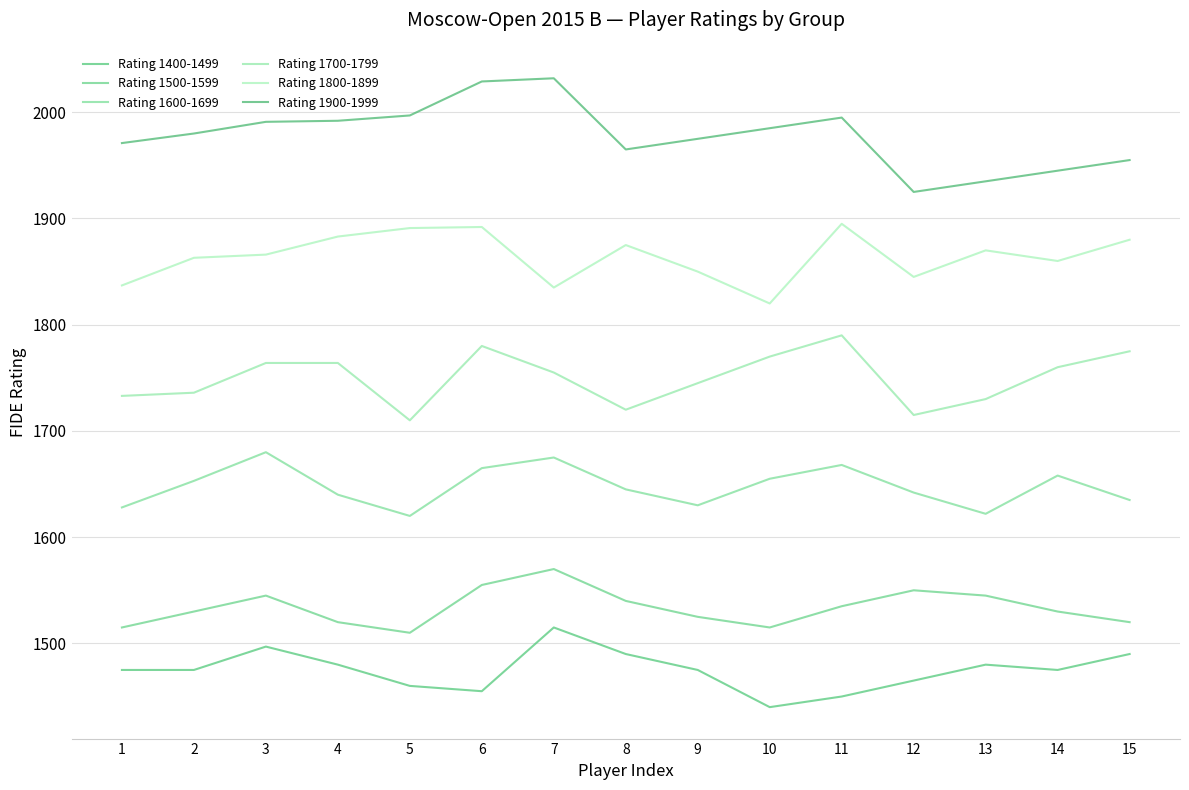

What are all the series names shown in the legend?

Rating 1400-1499, Rating 1500-1599, Rating 1600-1699, Rating 1700-1799, Rating 1800-1899, Rating 1900-1999